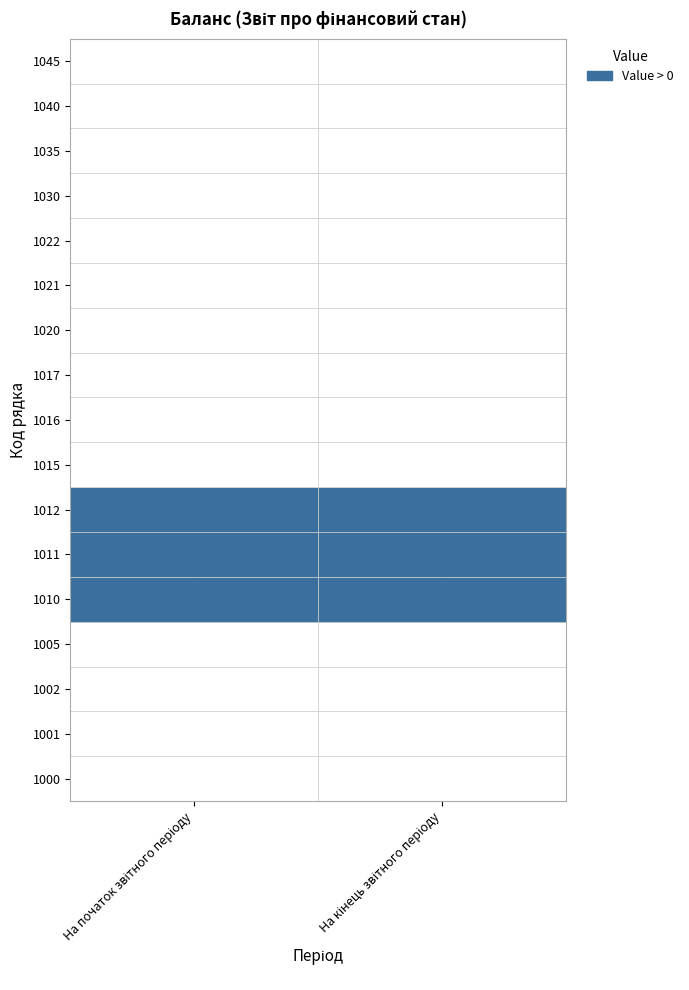

Which category has the lowest value in the 1002 series?

На початок звітного періоду